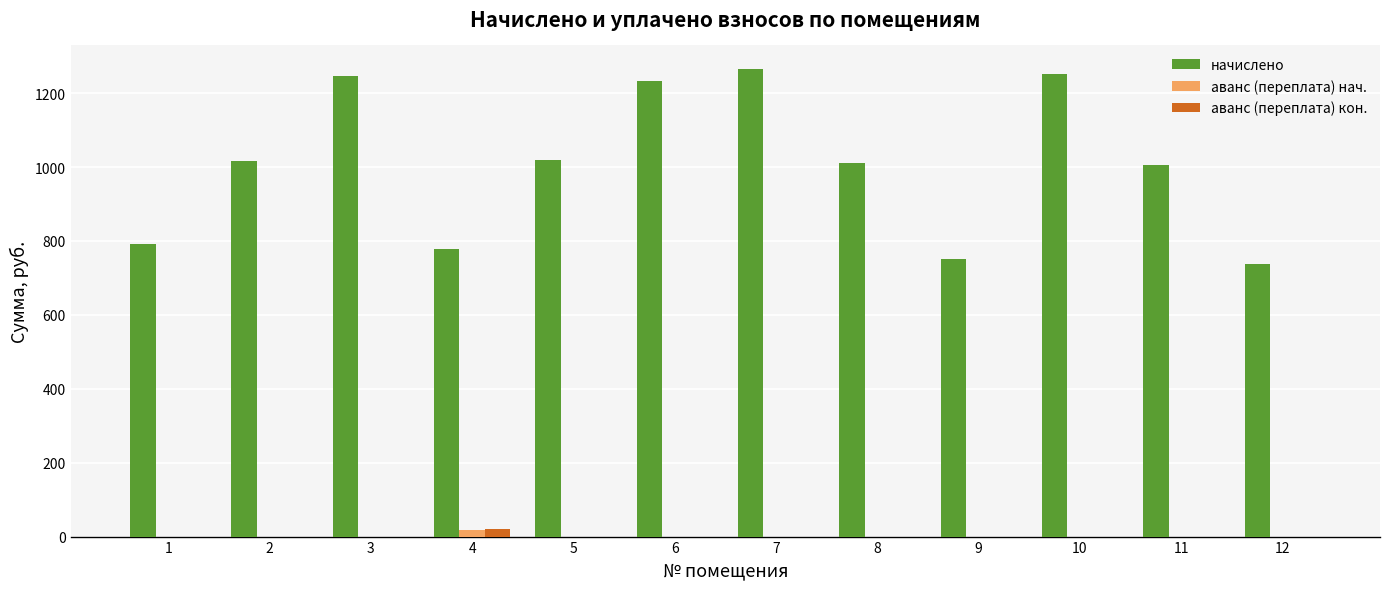

The value of начислено at 7 is 1265.8. True or false?

True